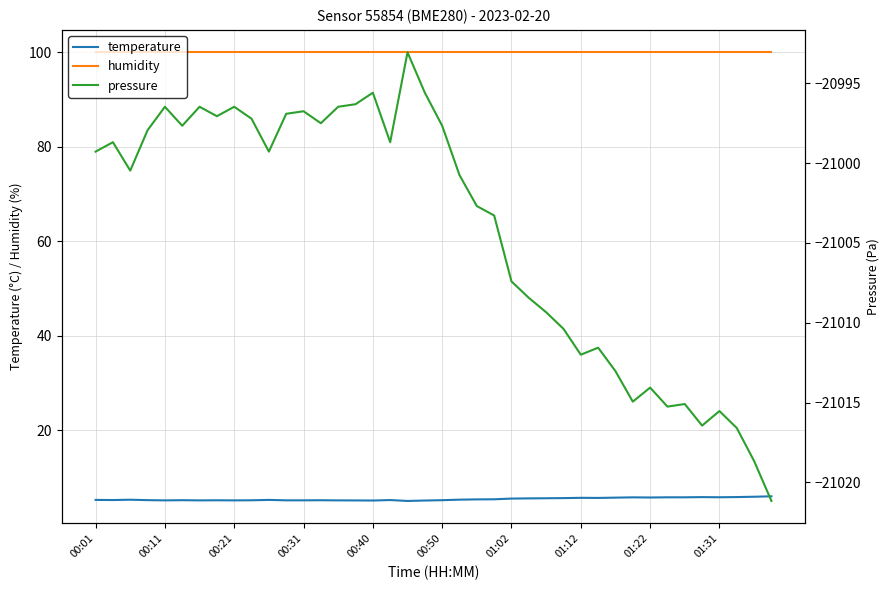

Does the chart display data point markers on the line(s)?

No